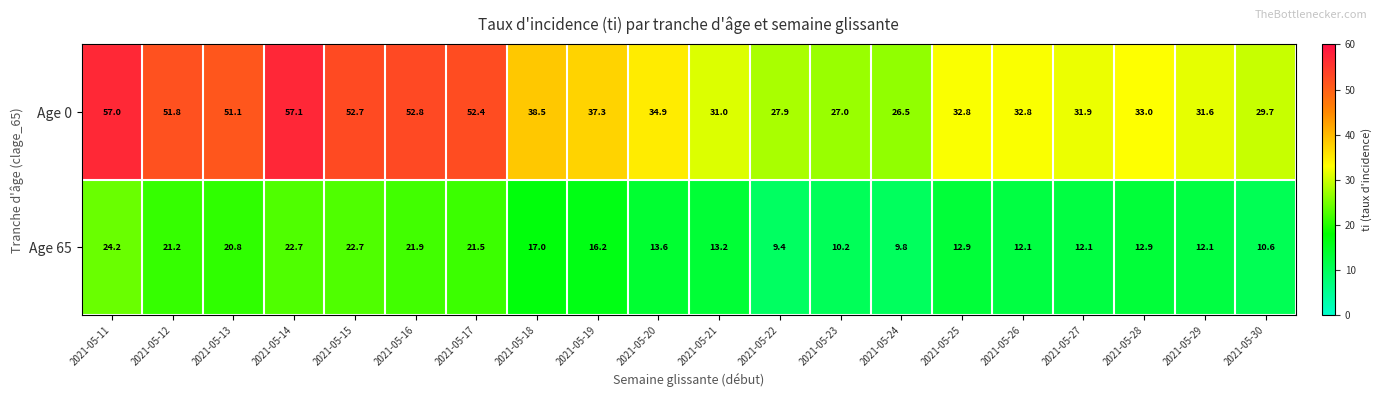

At how many categories does at least one series exceed 24?

20